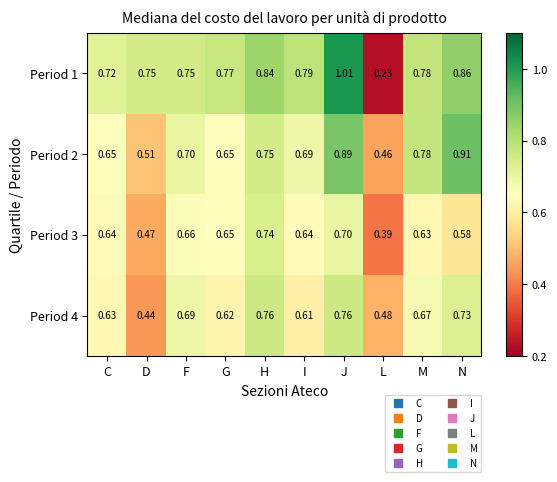

At J, list the series in order from smallest to largest.

Period 3, Period 4, Period 2, Period 1